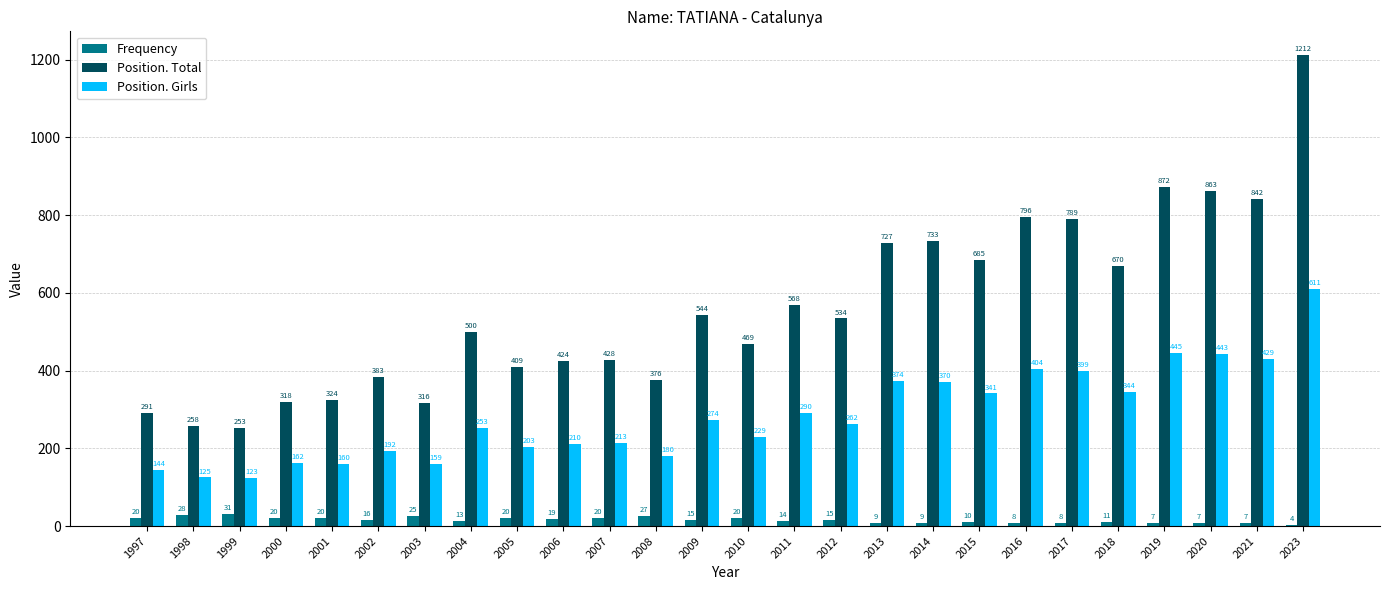

At which label does Frequency reach its minimum?

2023